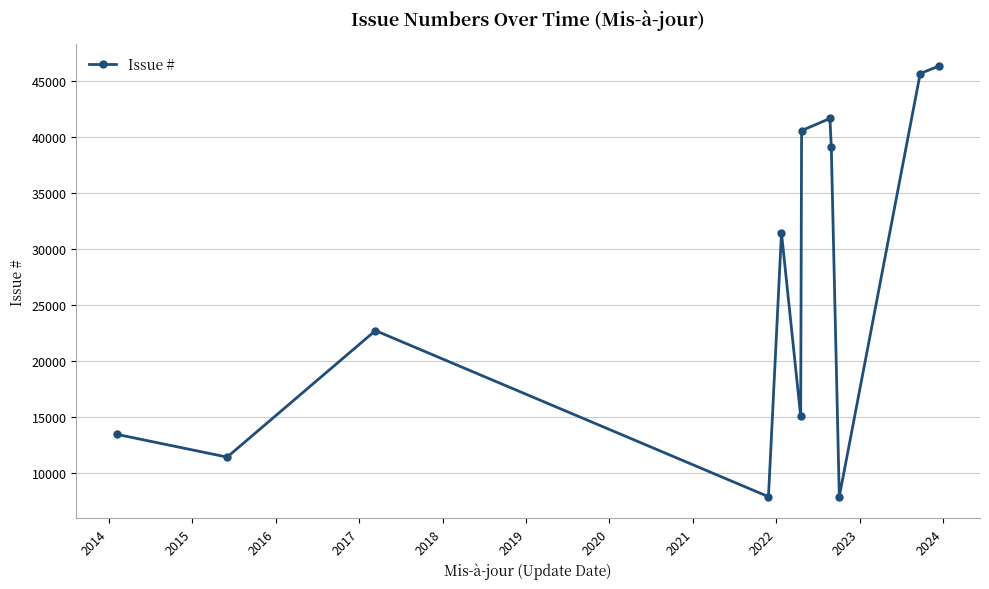

What is the difference between the second highest and minimum values?

37800